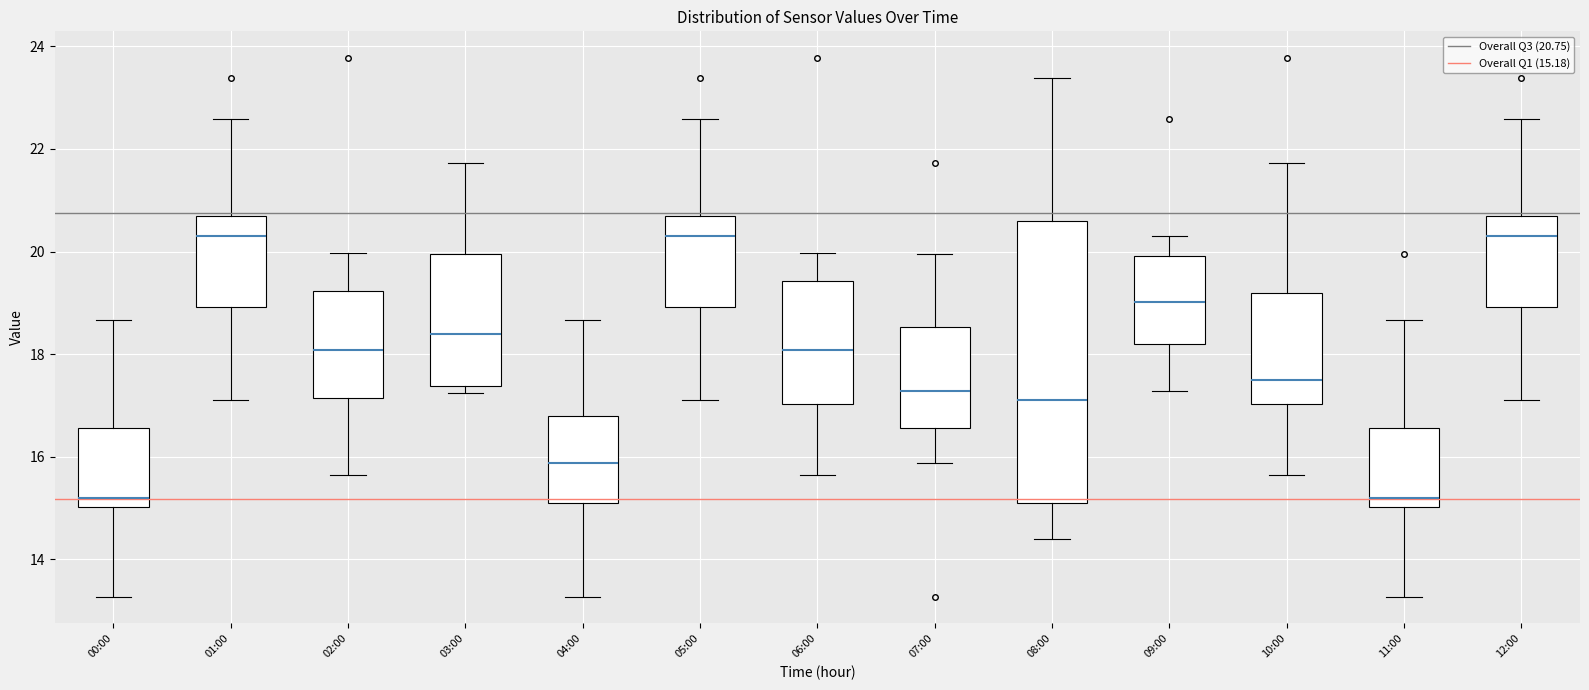

Reading left to right, read every box against the y-axis: the position of its median line, the range the box covers, and the ends of its whiskers. The values are not printed on the chart, so give them approximately, as read against the axis.

00:00: median 15.2, box 15.0 to 16.6, whiskers 13.2 to 18.6
01:00: median 20.4, box 19.0 to 20.8, whiskers 17.2 to 22.6
02:00: median 18.0, box 17.2 to 19.2, whiskers 15.6 to 20.0
03:00: median 18.4, box 17.4 to 20.0, whiskers 17.2 to 21.8
04:00: median 15.8, box 15.2 to 16.8, whiskers 13.2 to 18.6
05:00: median 20.4, box 19.0 to 20.8, whiskers 17.2 to 22.6
06:00: median 18.0, box 17.0 to 19.4, whiskers 15.6 to 20.0
07:00: median 17.2, box 16.6 to 18.6, whiskers 15.8 to 20.0
08:00: median 17.2, box 15.2 to 20.6, whiskers 14.4 to 23.4
09:00: median 19.0, box 18.2 to 20.0, whiskers 17.2 to 20.4
10:00: median 17.6, box 17.0 to 19.2, whiskers 15.6 to 21.8
11:00: median 15.2, box 15.0 to 16.6, whiskers 13.2 to 18.6
12:00: median 20.4, box 19.0 to 20.8, whiskers 17.2 to 22.6